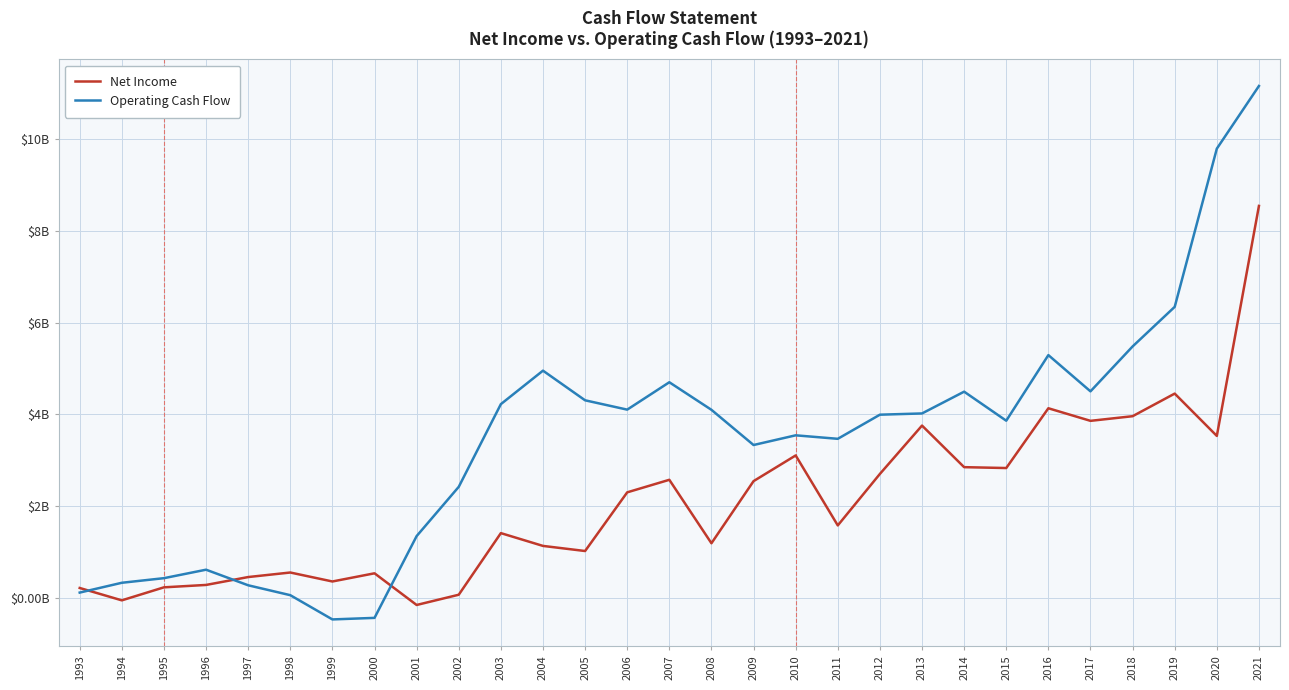

Does the chart have visible grid lines?

Yes